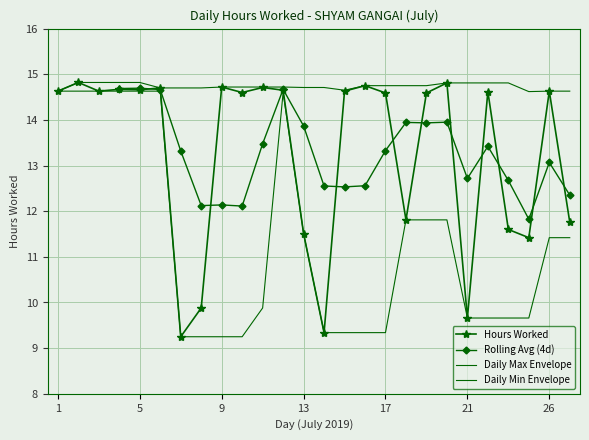

Which label corresponds to the largest value in the chart?

2